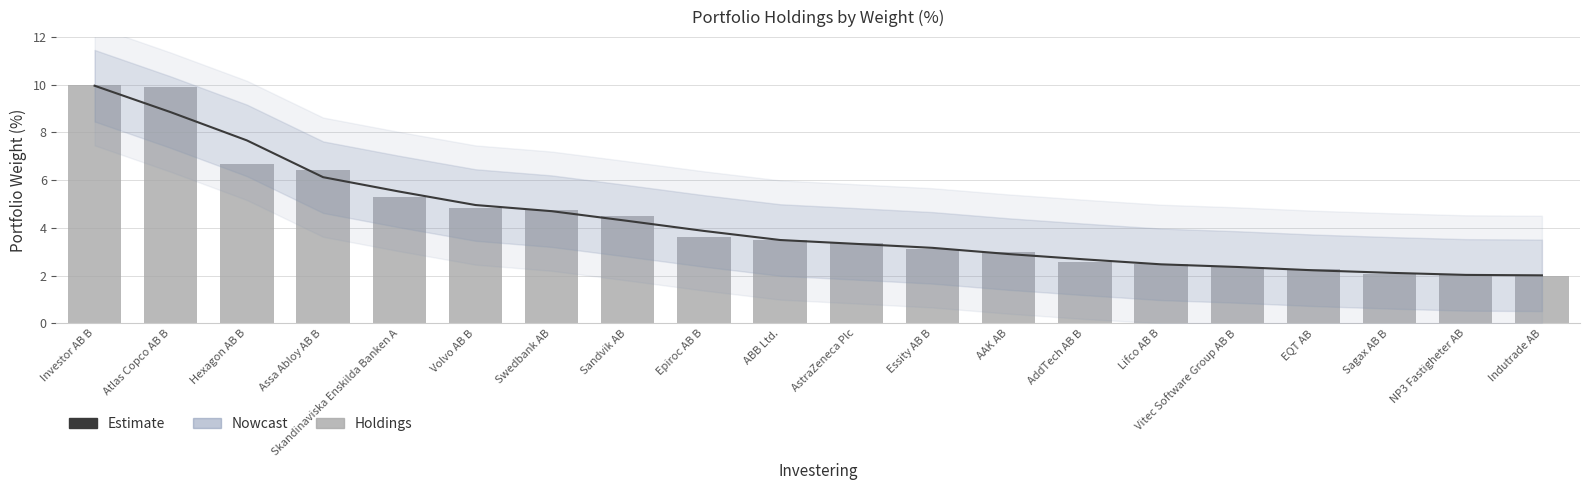

What is the greatest value displayed?

10.0